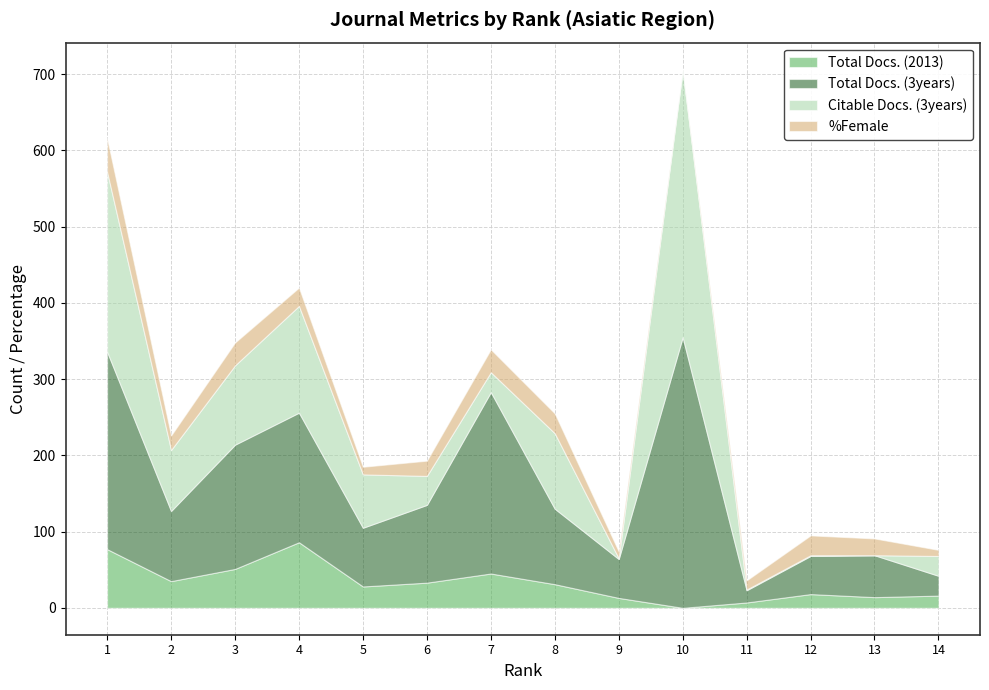

What are all the series names shown in the legend?

Total Docs. (2013), Total Docs. (3years), Citable Docs. (3years), %Female